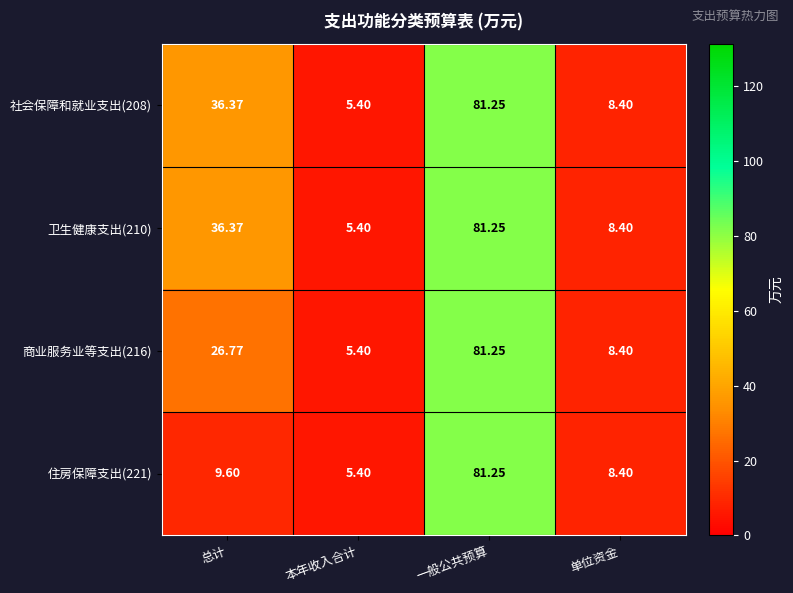

At which category is the sum across all series the highest?

一般公共预算